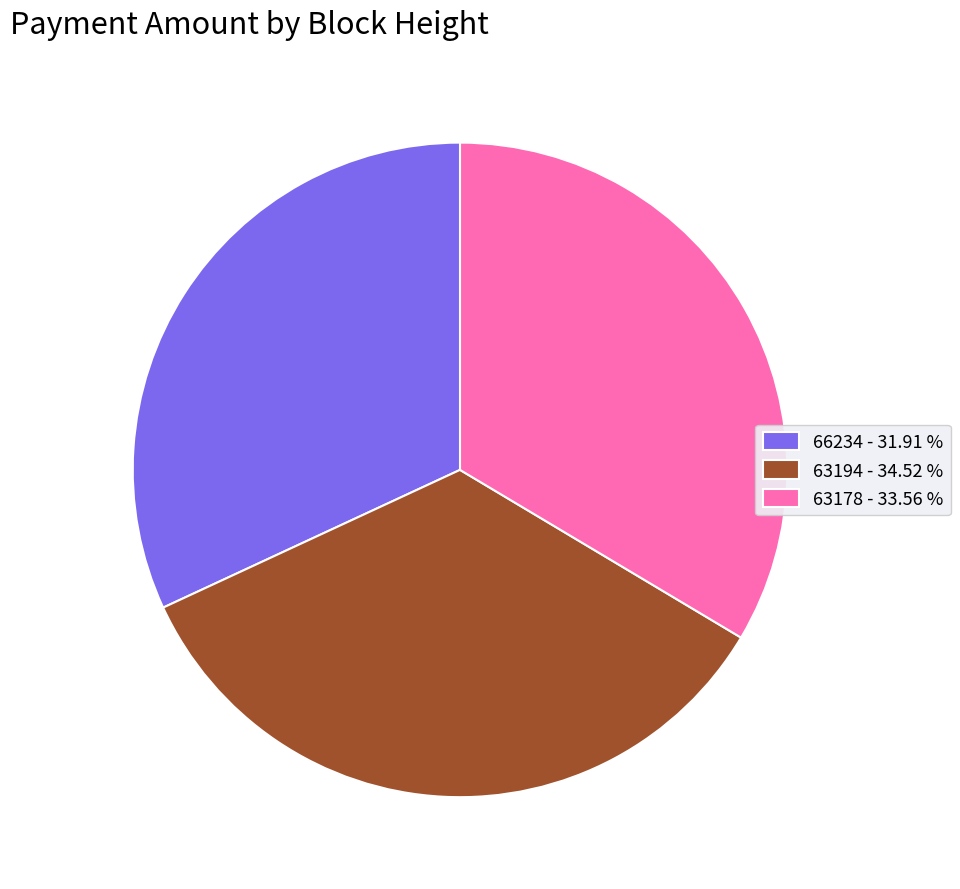

Is there any slice that represents more than half of the pie?

No